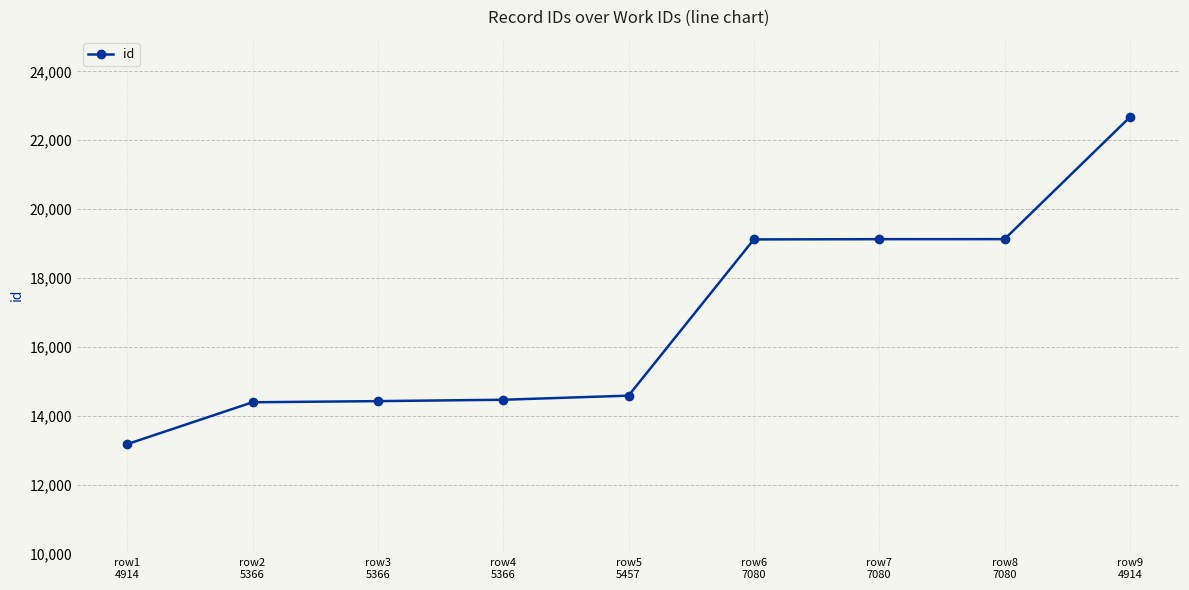

Which label corresponds to the largest value in the chart?

row9
4914